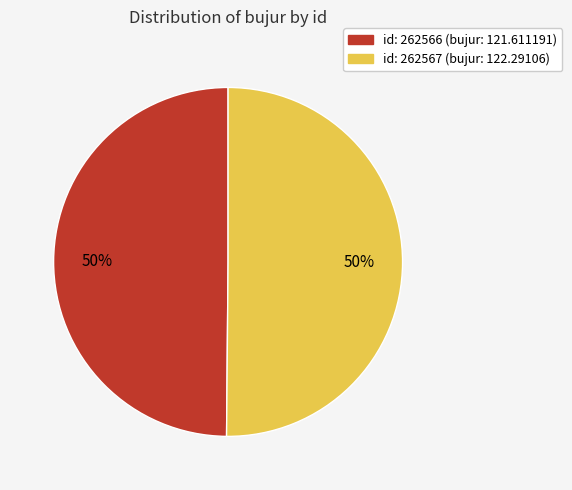

To the nearest percent, what is the average slice percentage?

50%